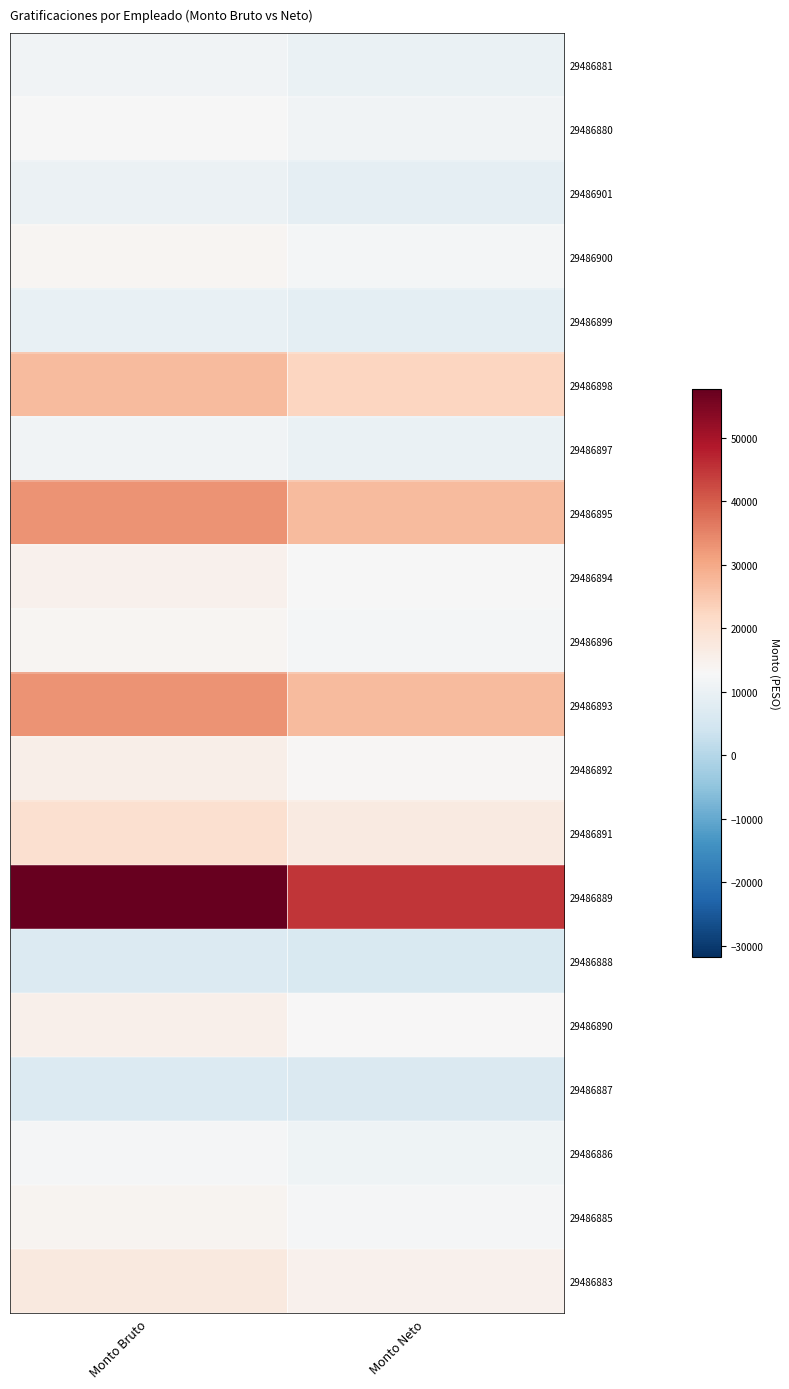

At which category does the chart reach its peak across all series?

Monto Bruto